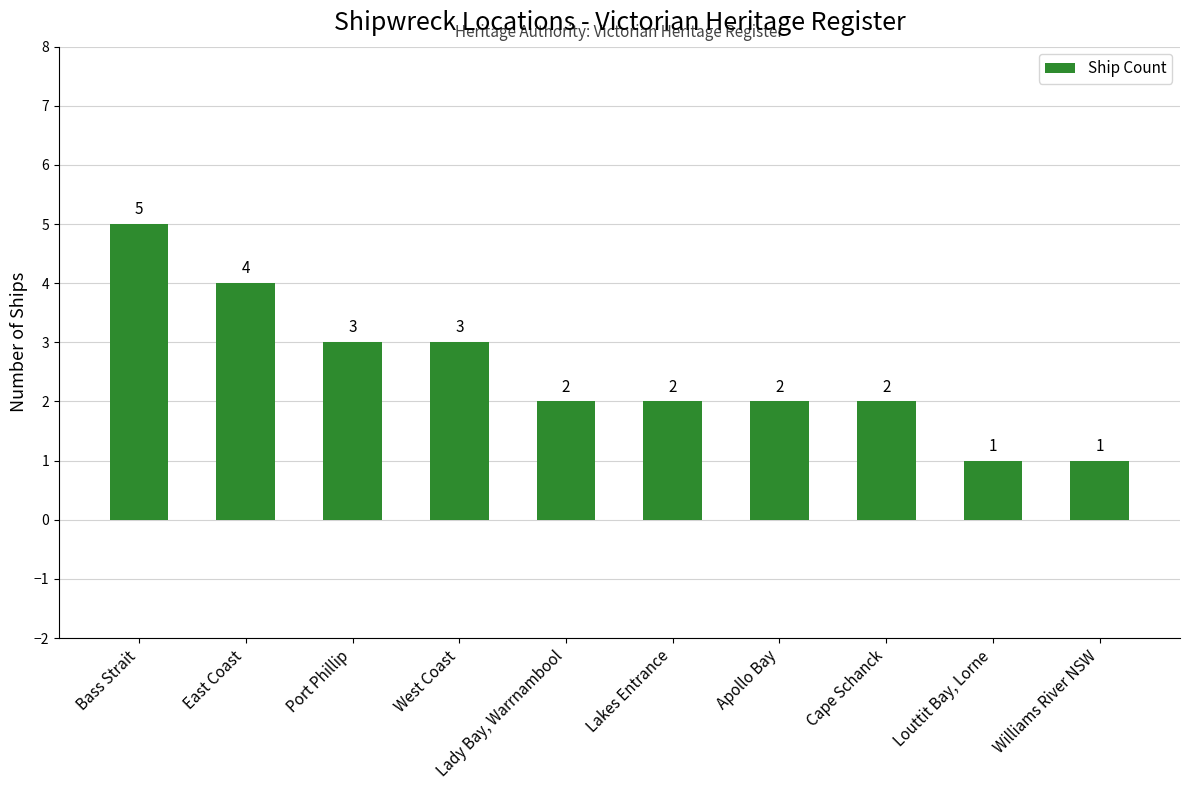

What position from the right is West Coast?

7